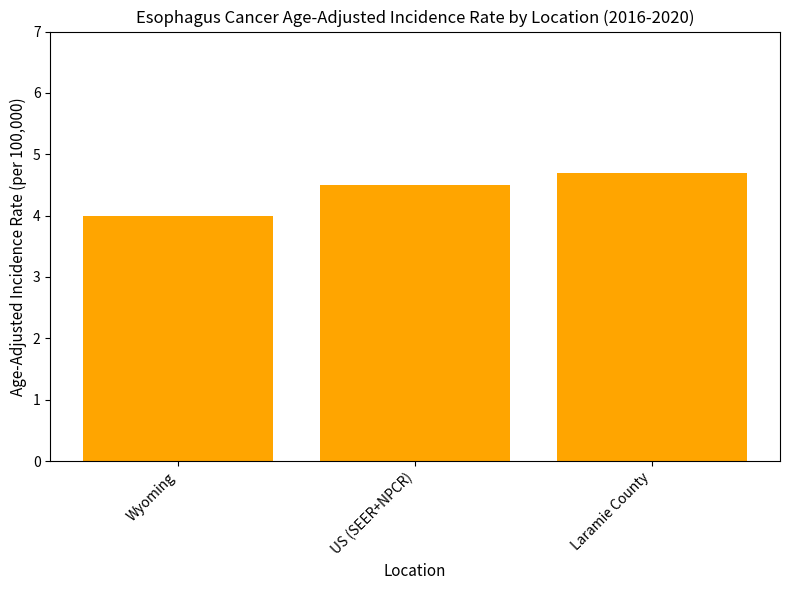

What position from the left is US (SEER+NPCR)?

2